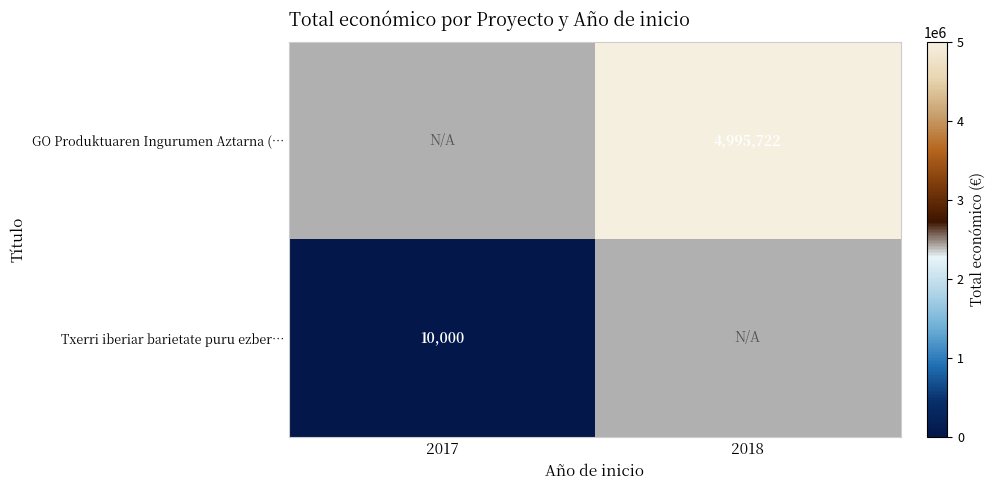

True or false: Txerri iberiar barietate puru ezber… has a value of 10000 at 2017.

True